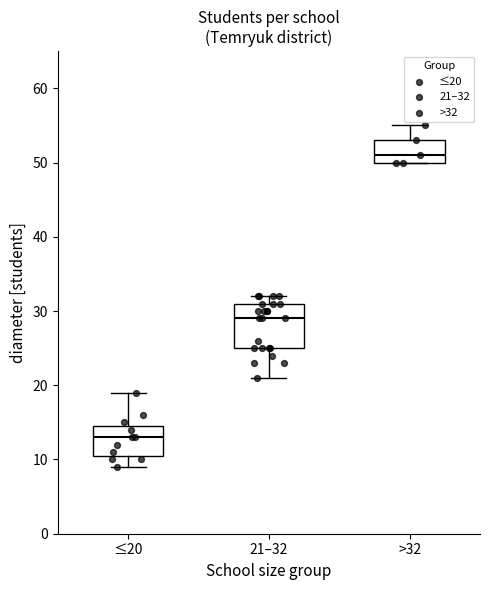

Which box has the highest median line?

>32